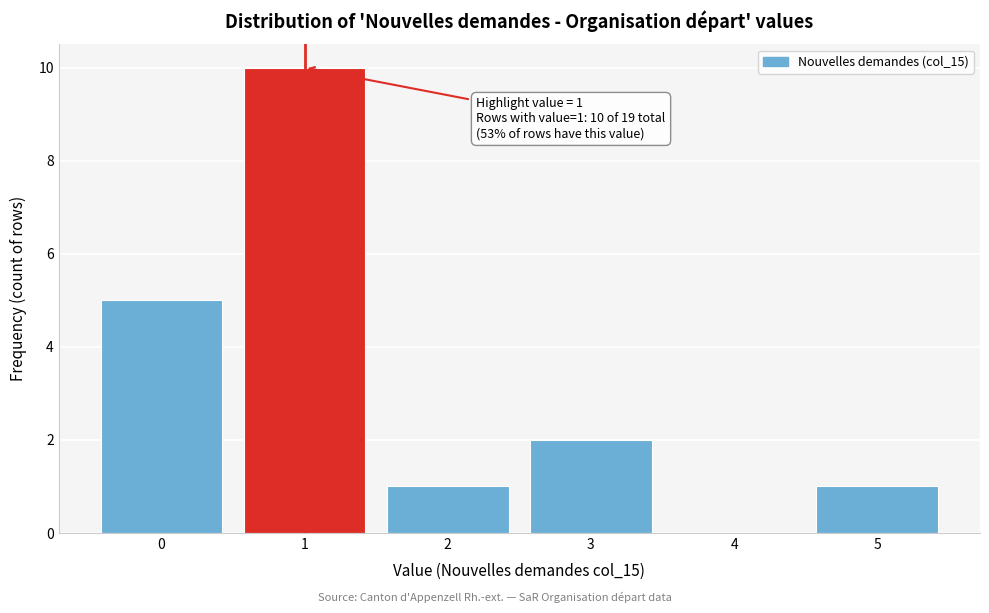

Over which range of the x-axis is the bar tallest?

0.5 to 1.5